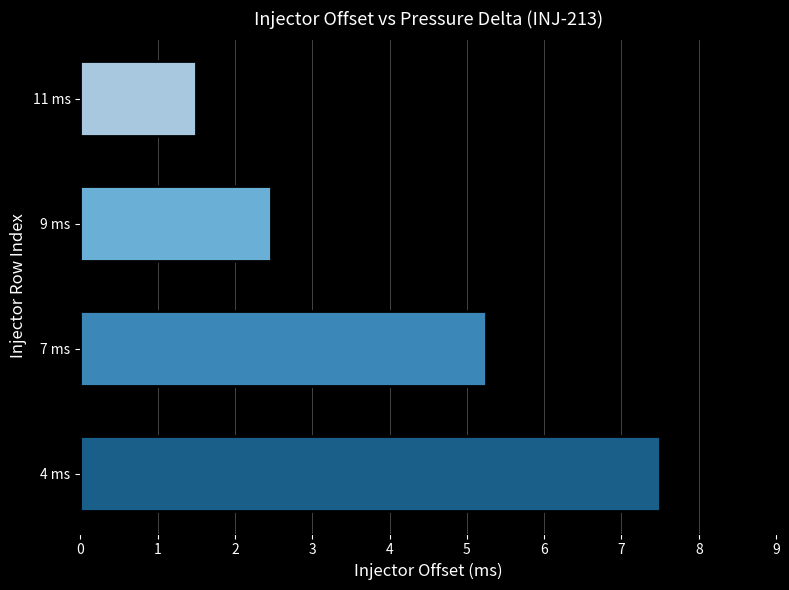

Approximately how many times larger is the value at 11 ms compared to 9 ms?

0.6